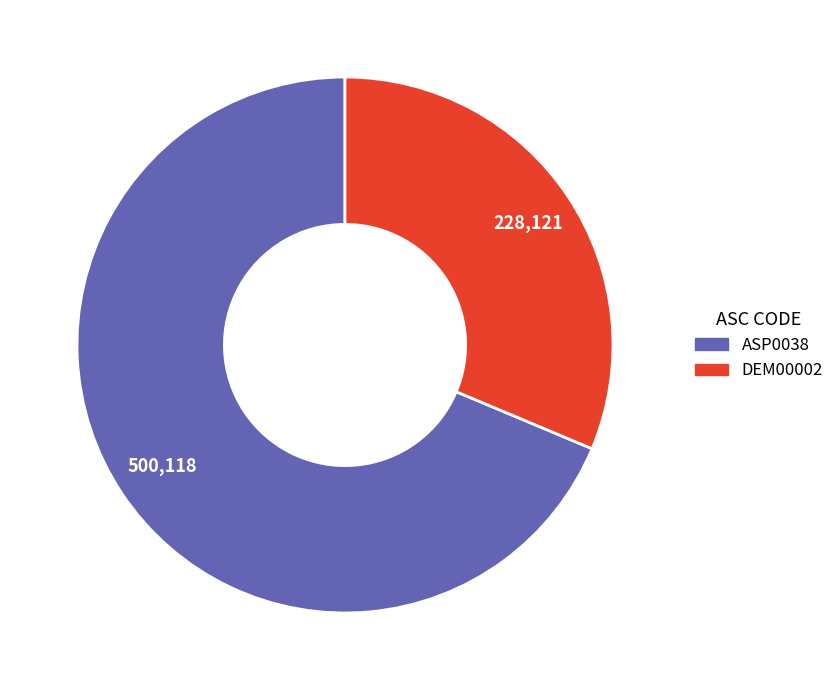

Which slice is the largest?

ASP0038